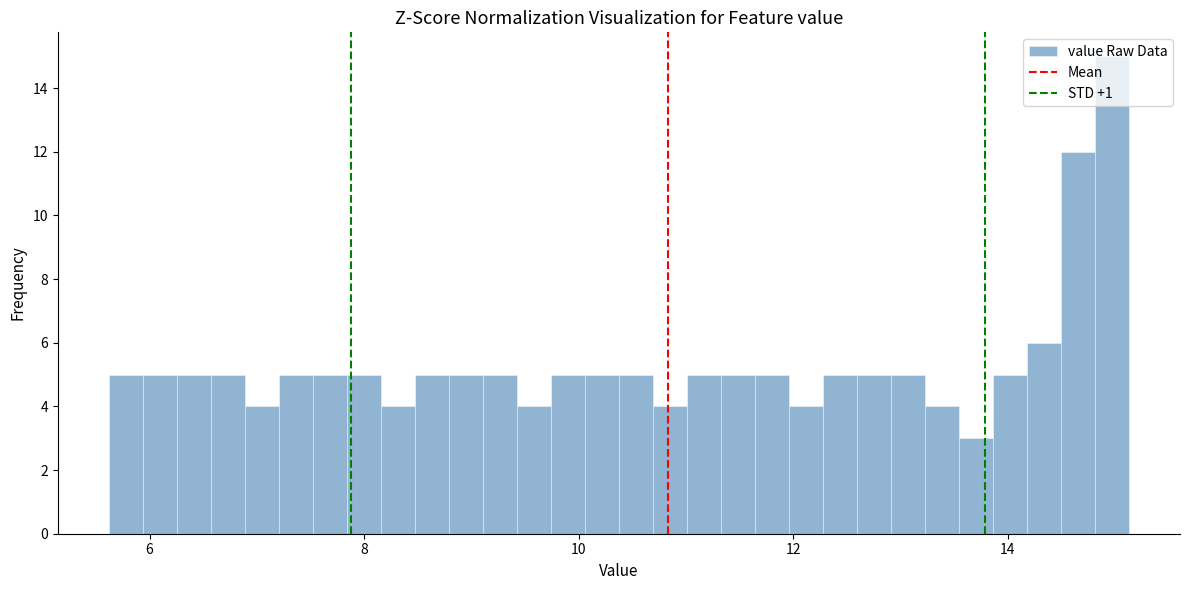

Around what value on the x-axis is the tallest bar? Give the approximate position of its centre, as read against the axis.

15.0